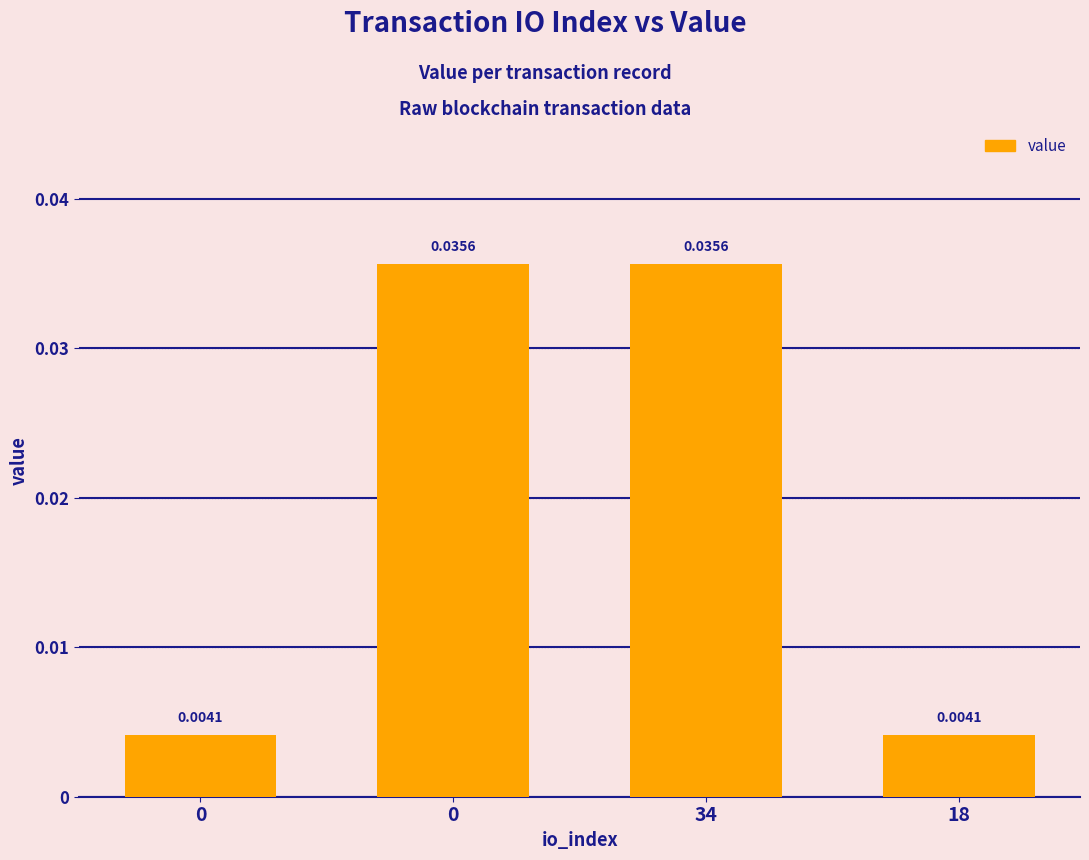

How many series are shown in this chart?

1